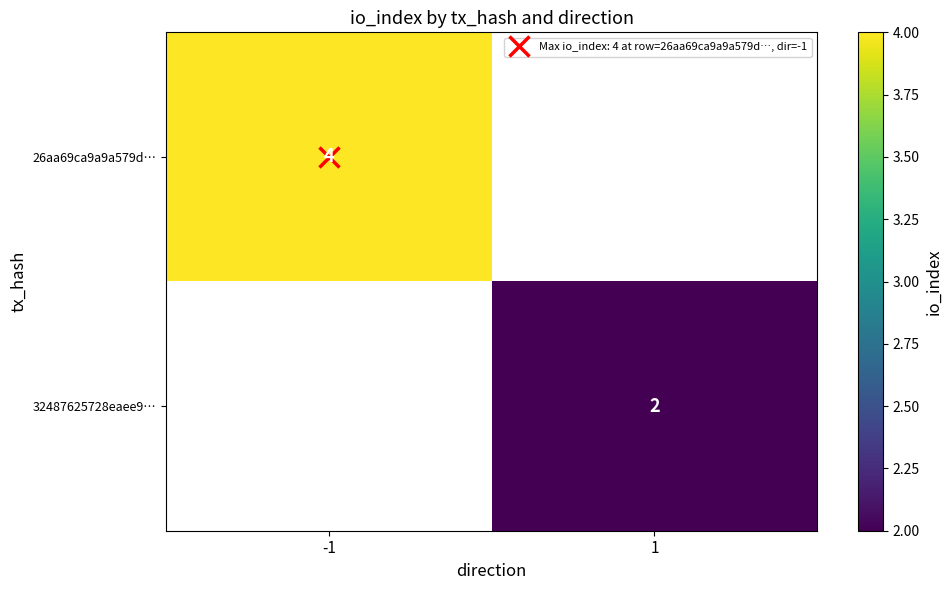

What is the maximum value shown in the chart?

4.0